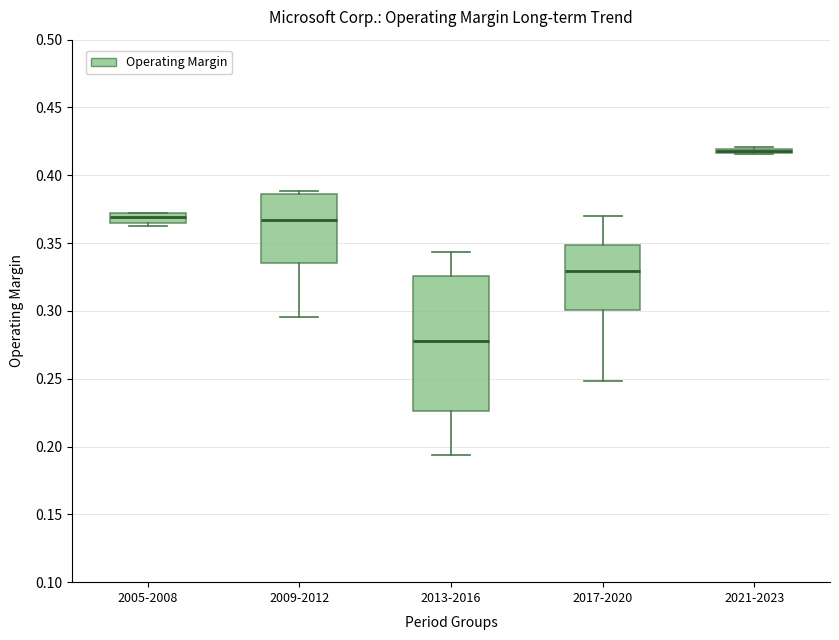

Comparing the boxes themselves (not the whiskers), which one is the tallest?

2013-2016